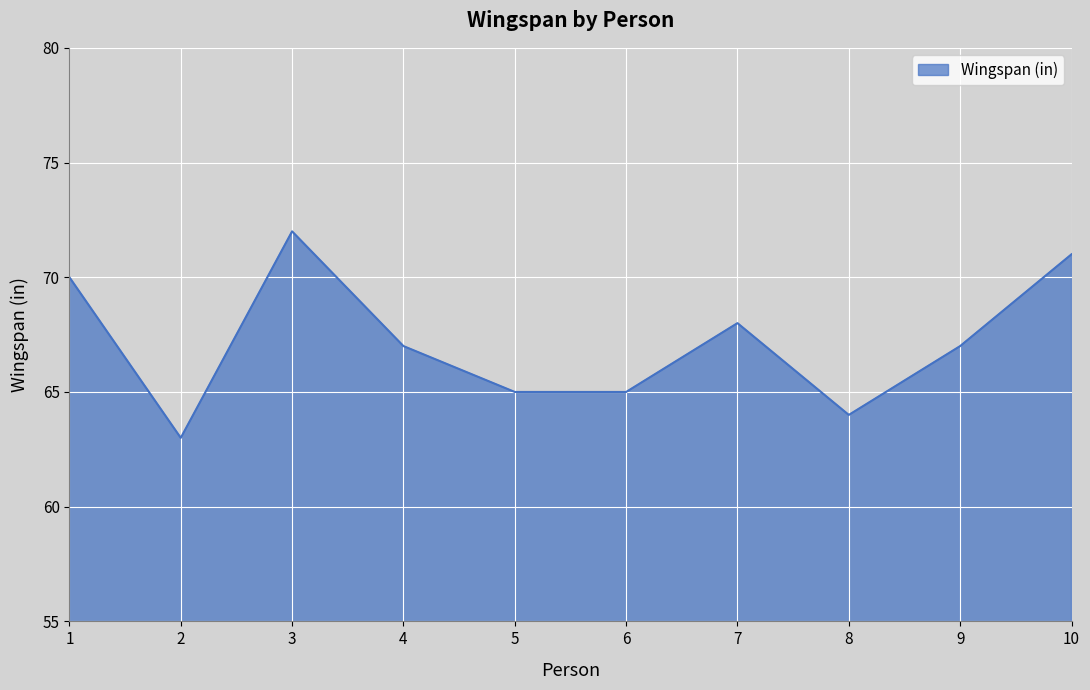

What is the greatest value displayed?

72